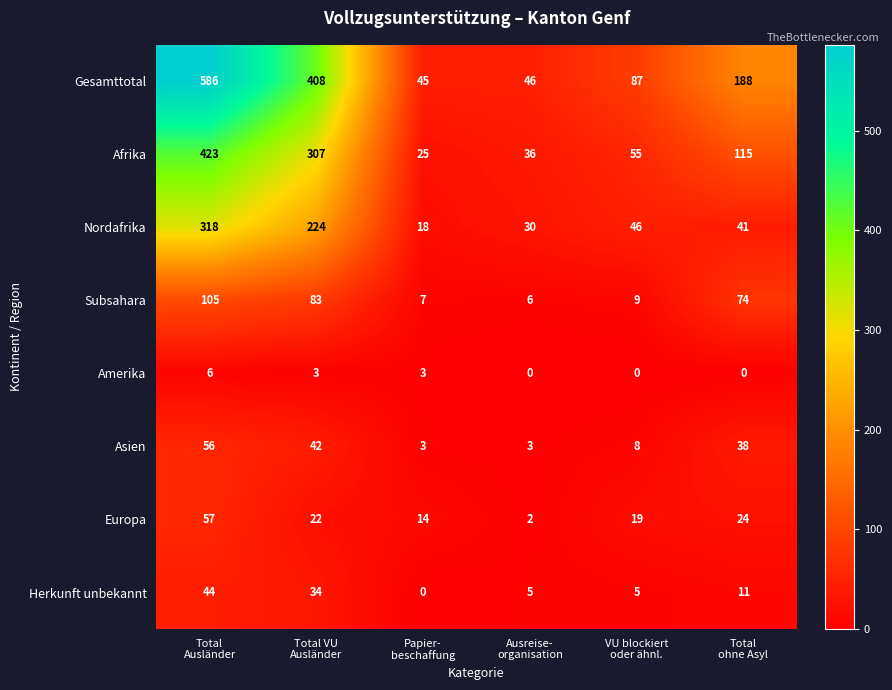

Which series has the largest total across all categories?

Gesamttotal